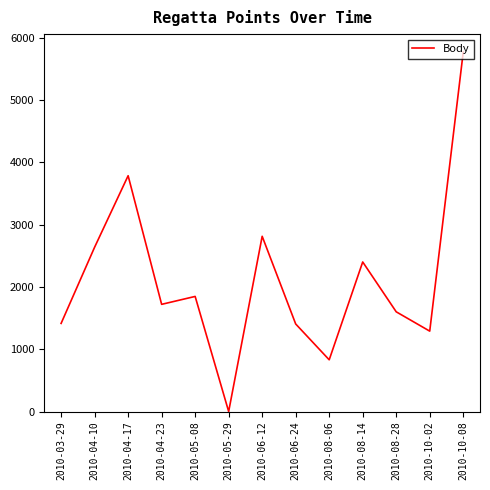

Approximately how many times larger is the value at 2010-06-24 compared to 2010-10-02?

1.1